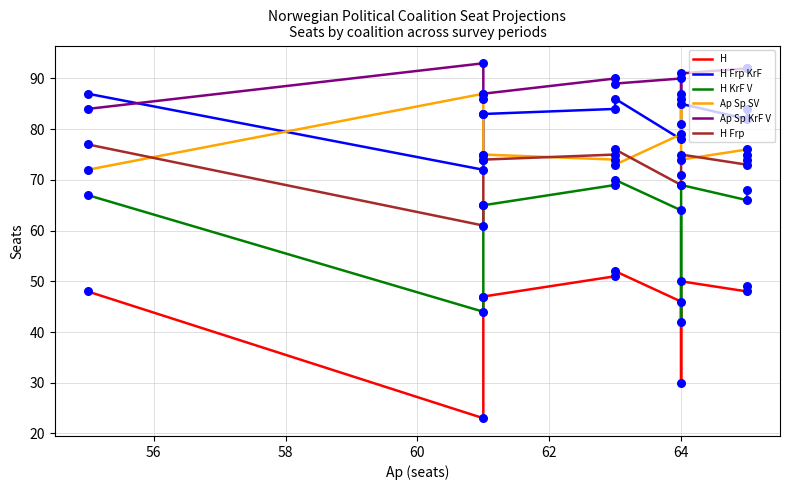

Which series has the largest total across all categories?

Ap Sp KrF V